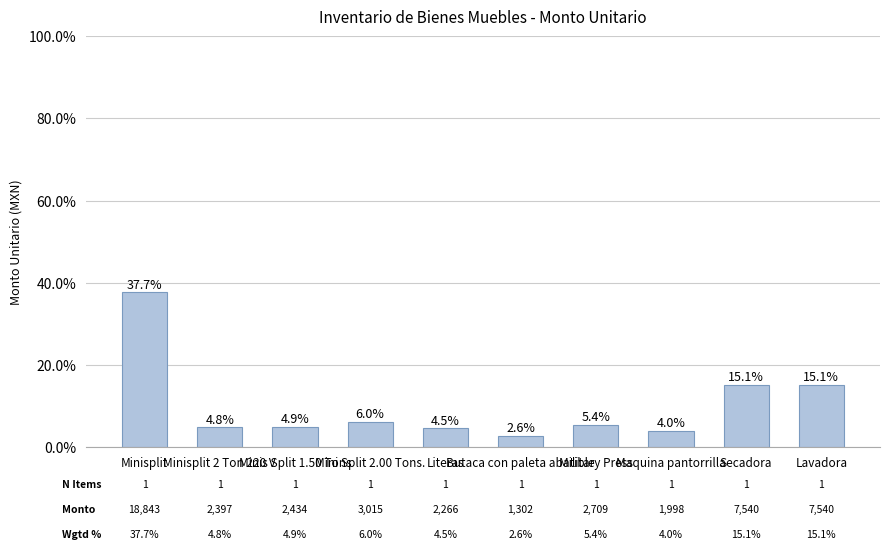

What is the difference between the second highest and second lowest values?

5542.1